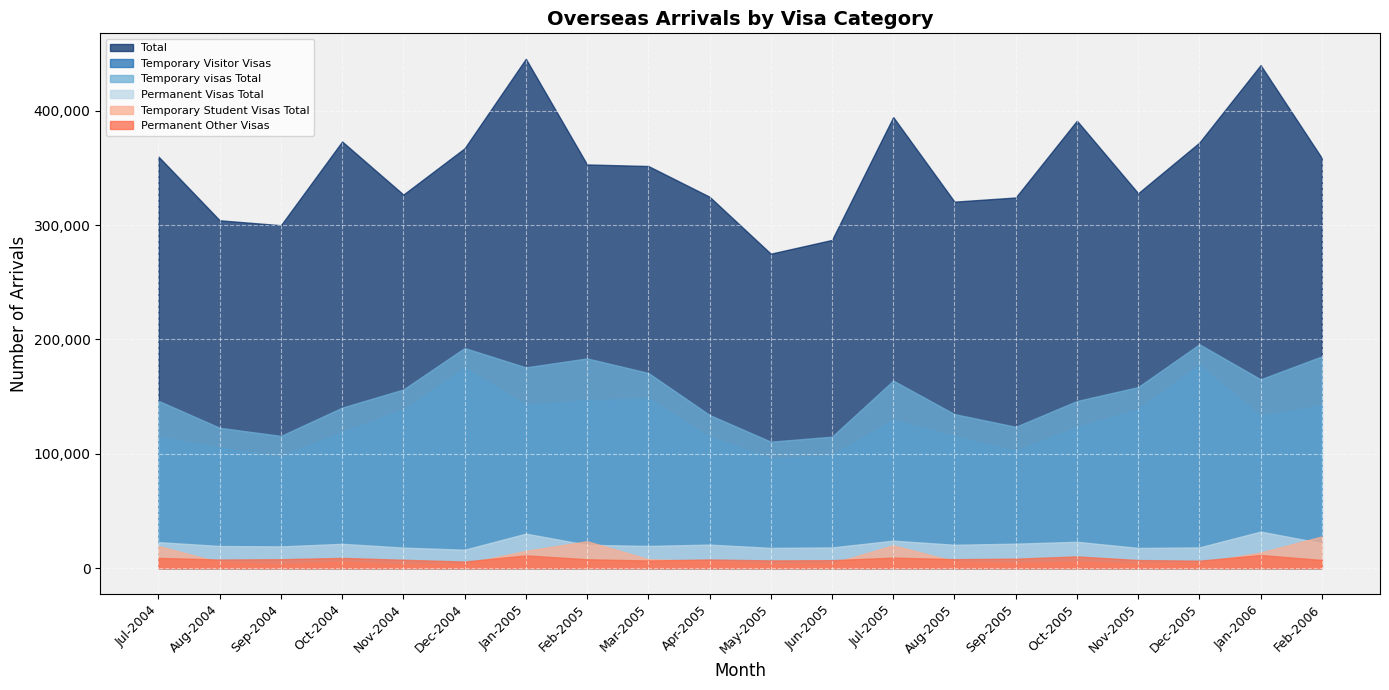

Is the value of Temporary visas Total at Jul-2004 greater than the value of Permanent Other Visas at Mar-2005?

Yes